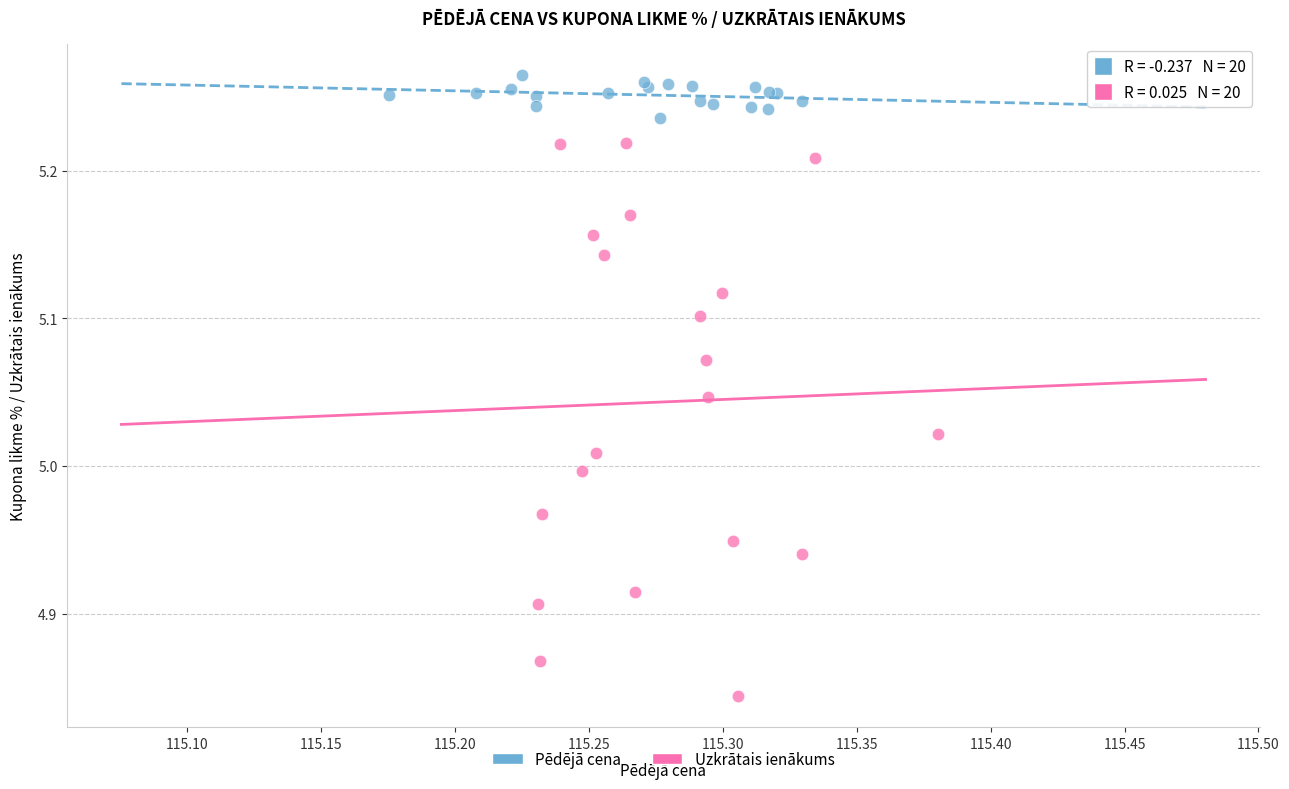

Which series contains the highest Y value?

Pēdējā cena